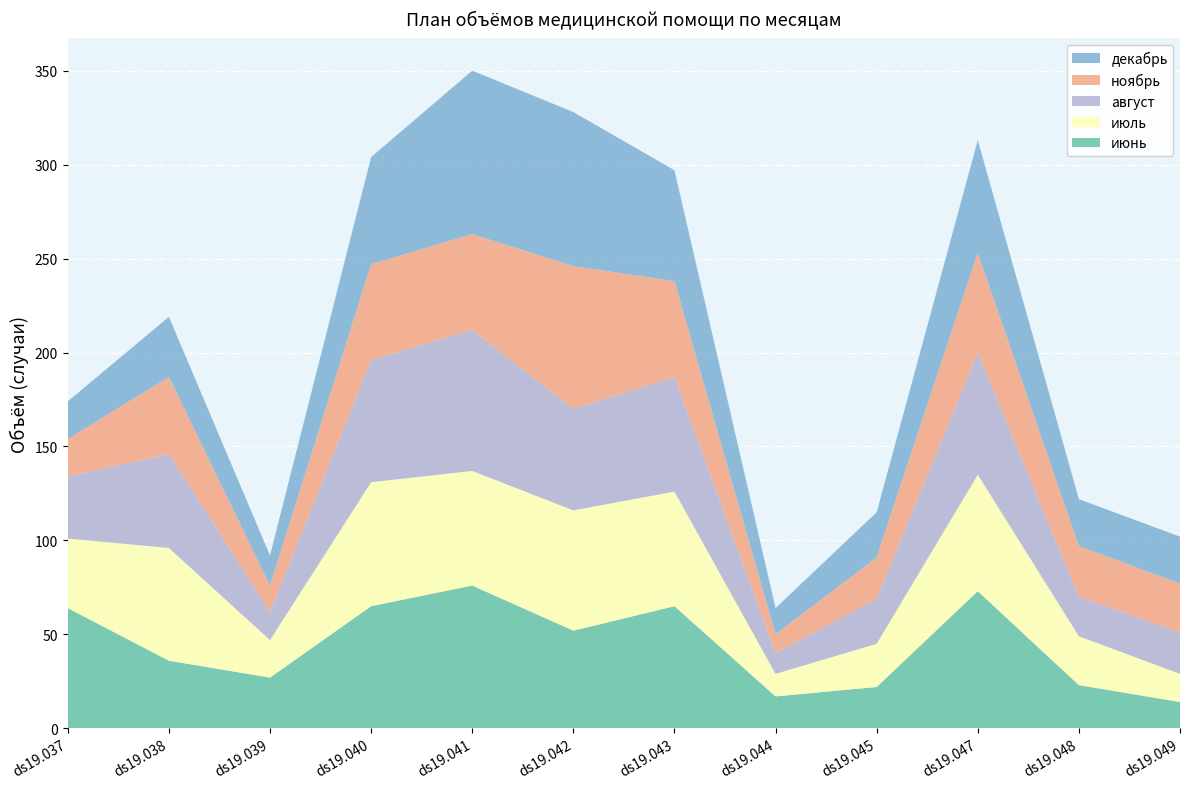

The value of июнь at ds19.045 is 22. True or false?

True